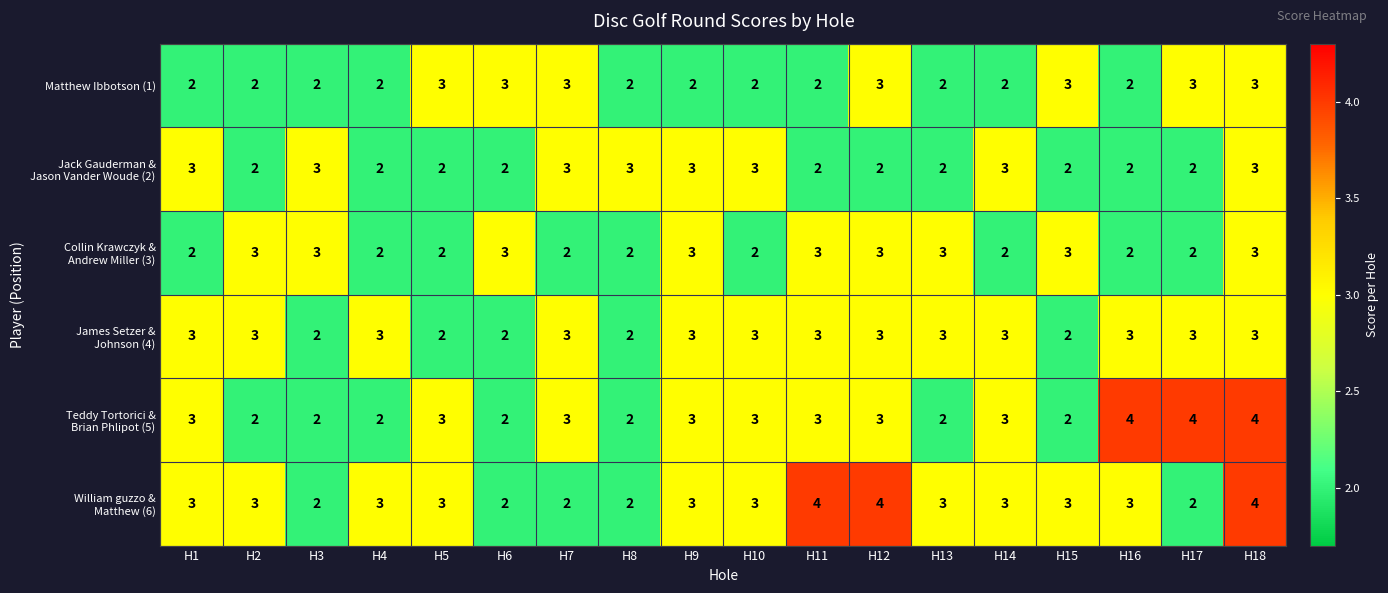

Is it true that Matthew Ibbotson (1) equals 3 at H8?

False